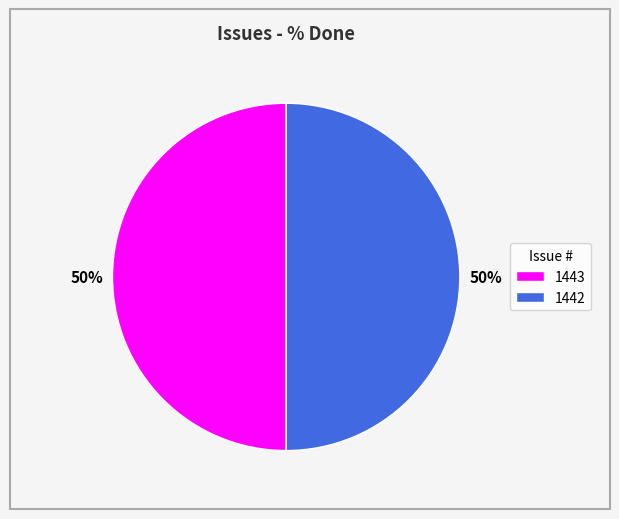

How many segments does this pie chart have?

2